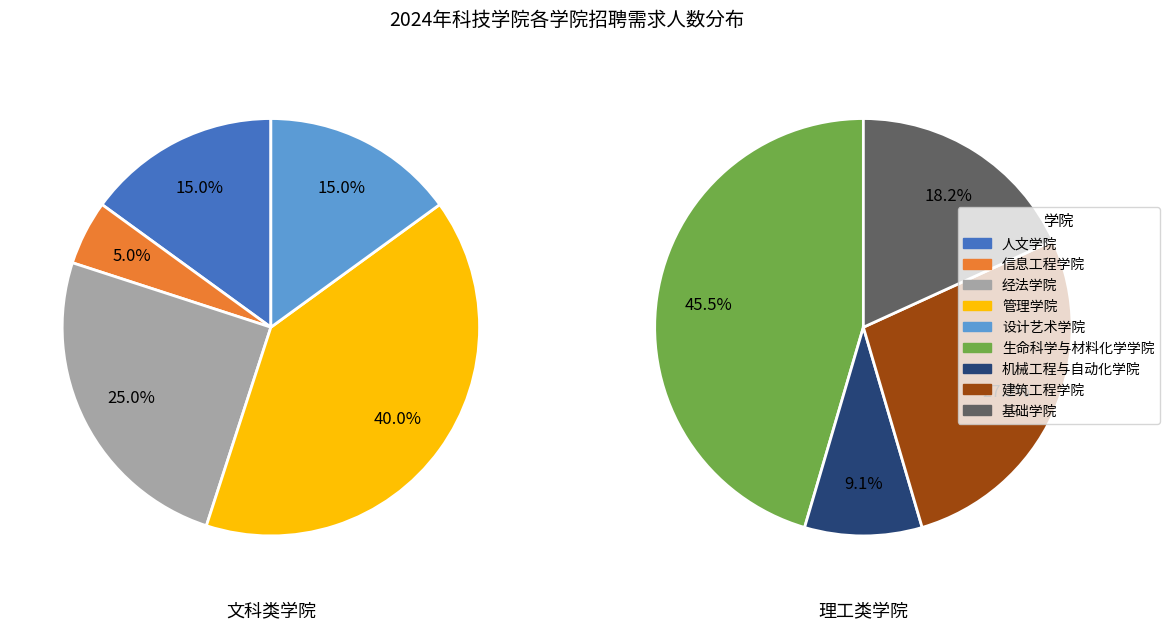

What is the smallest slice in the pie chart?

信息工程学院